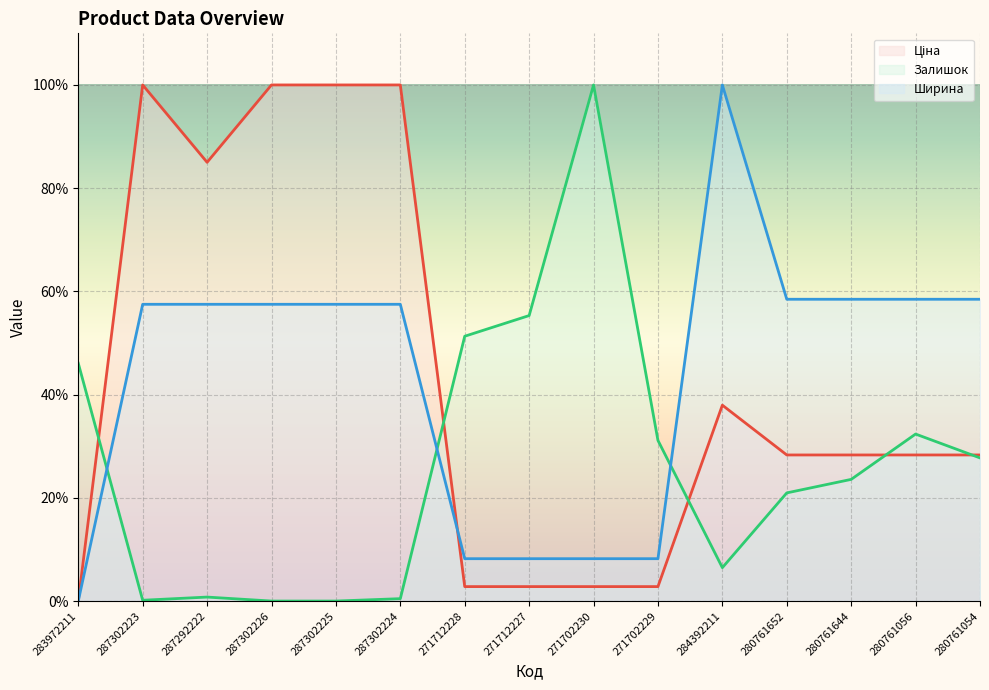

How many lines are shown in the chart?

3